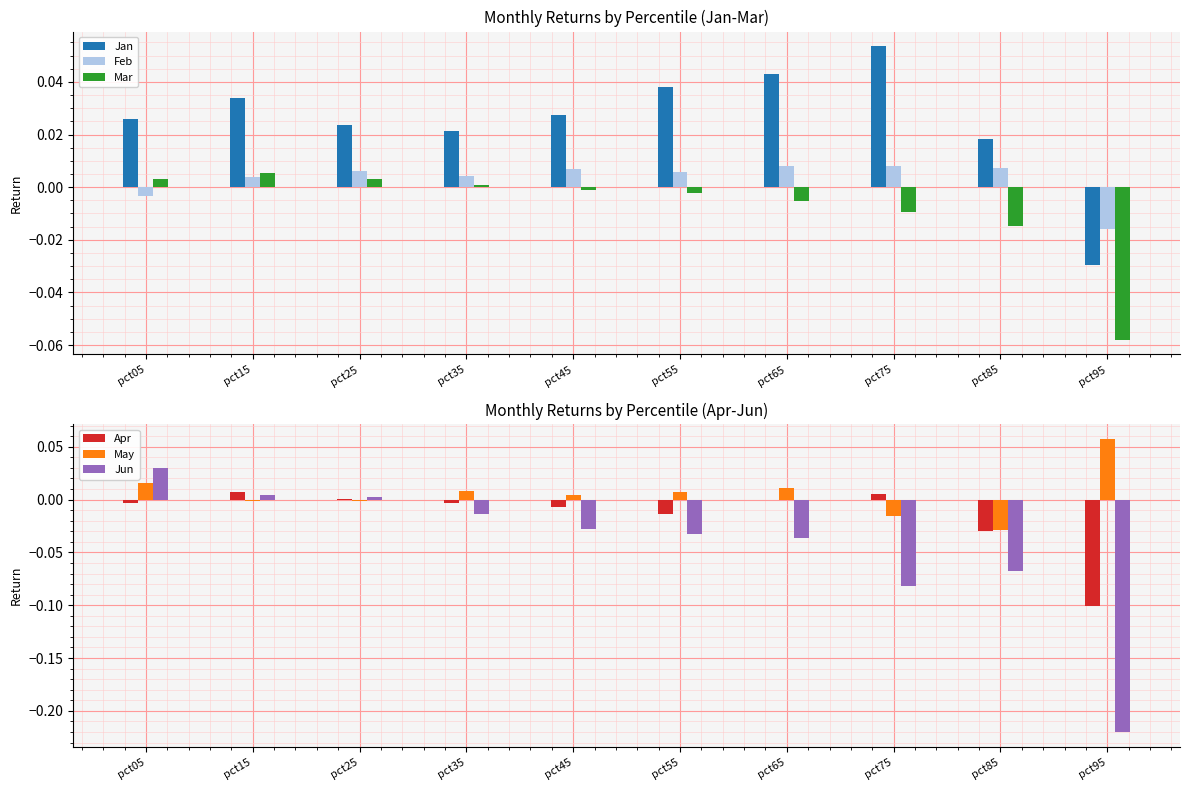

Is it true that Jun equals -0.1 at pct65?

False